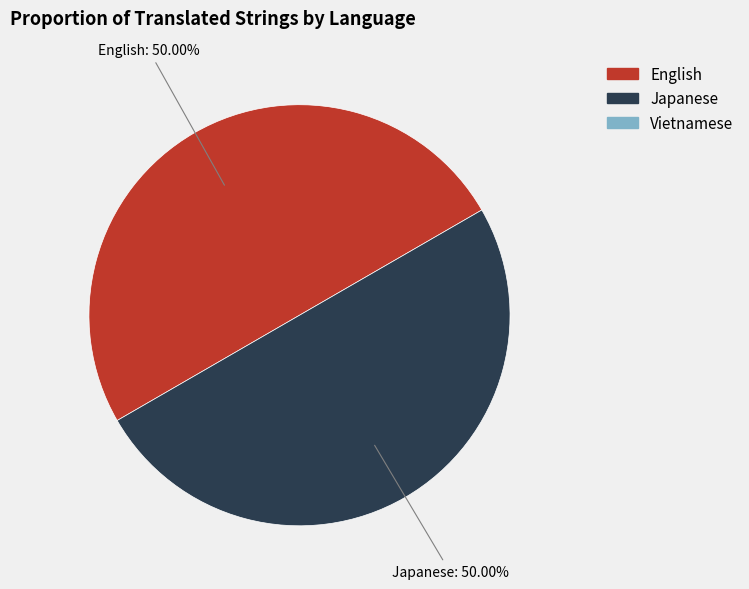

How many slices are in this pie chart?

2